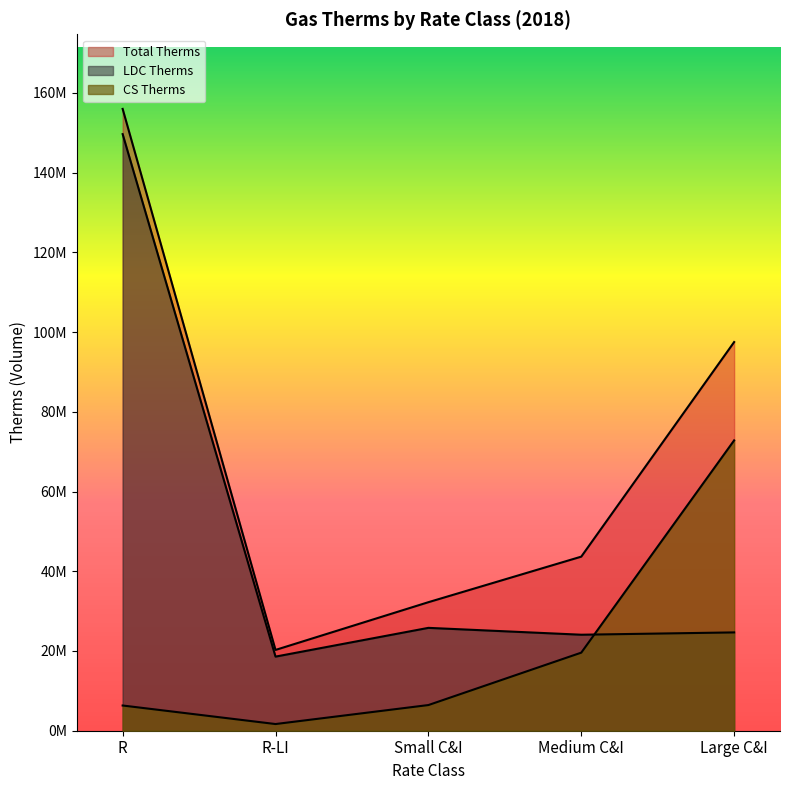

What is the smallest value displayed?

1676454.0